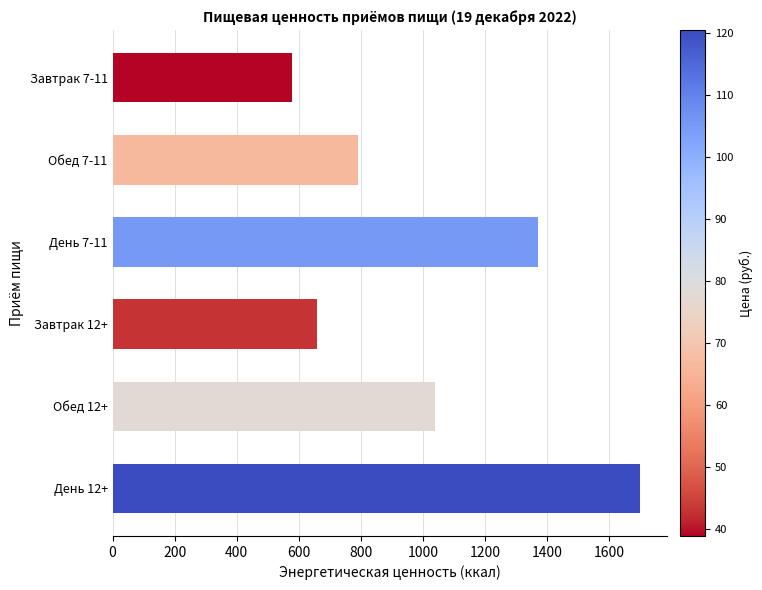

Between Обед 12+ and День 12+, which is larger?

День 12+